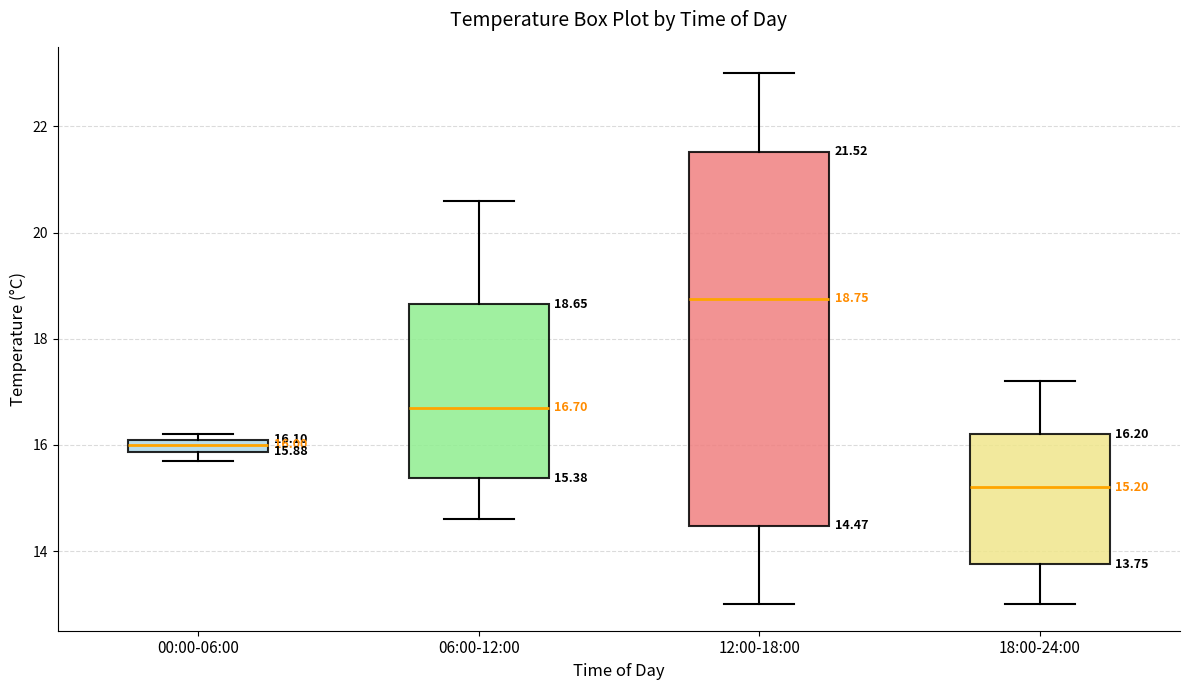

Which box has the highest median line?

12:00-18:00